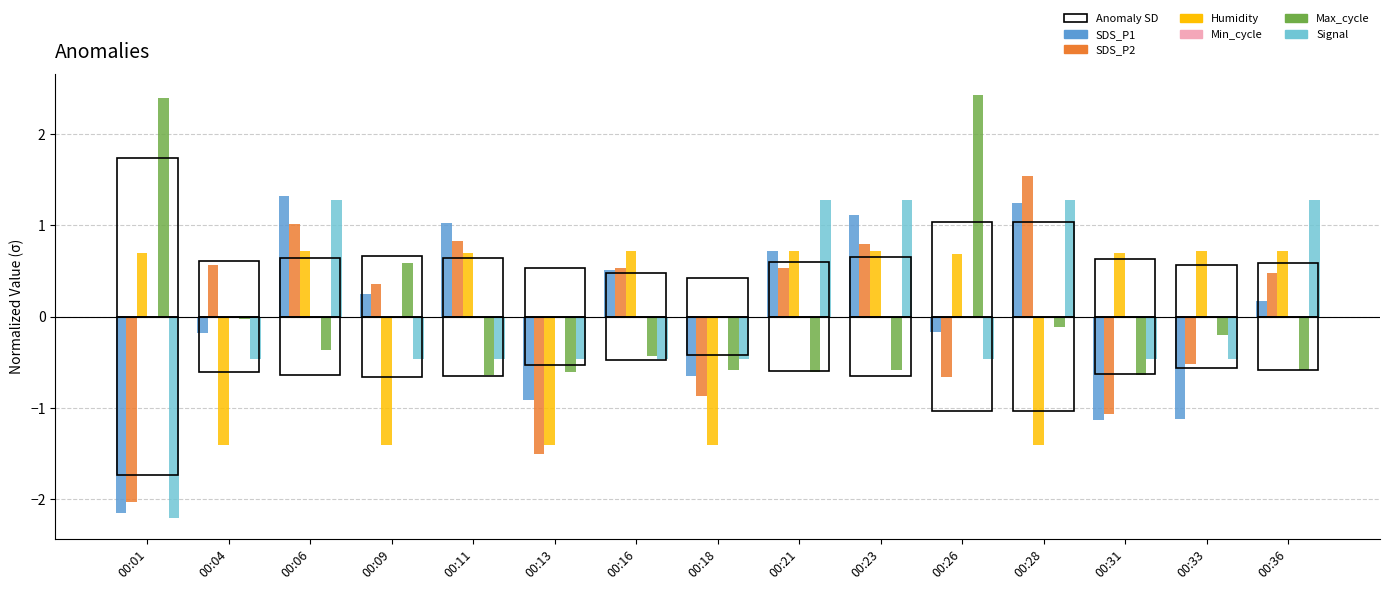

Which has a higher value, 00:21 or 00:06?

00:06